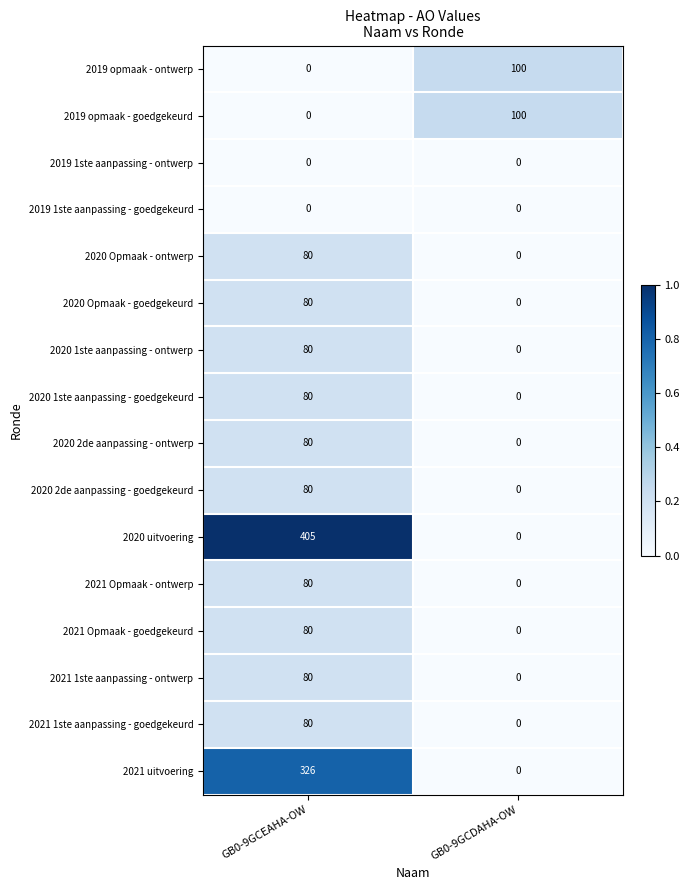

At which label does 2019 opmaak - ontwerp reach its peak?

GB0-9GCDAHA-OW